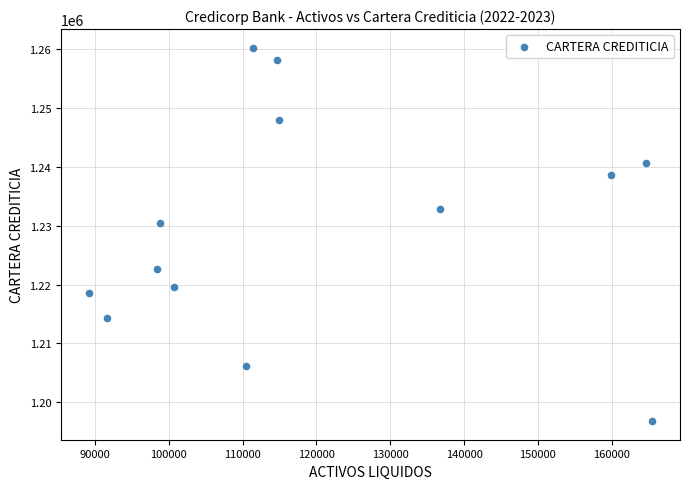

What is the range of X values (max minus min)?

76239.3